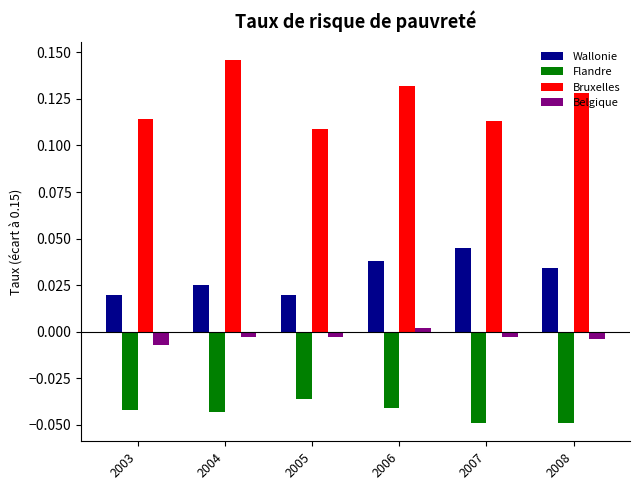

What is the sum of the Flandre values at 2004 and 2006?

-0.1